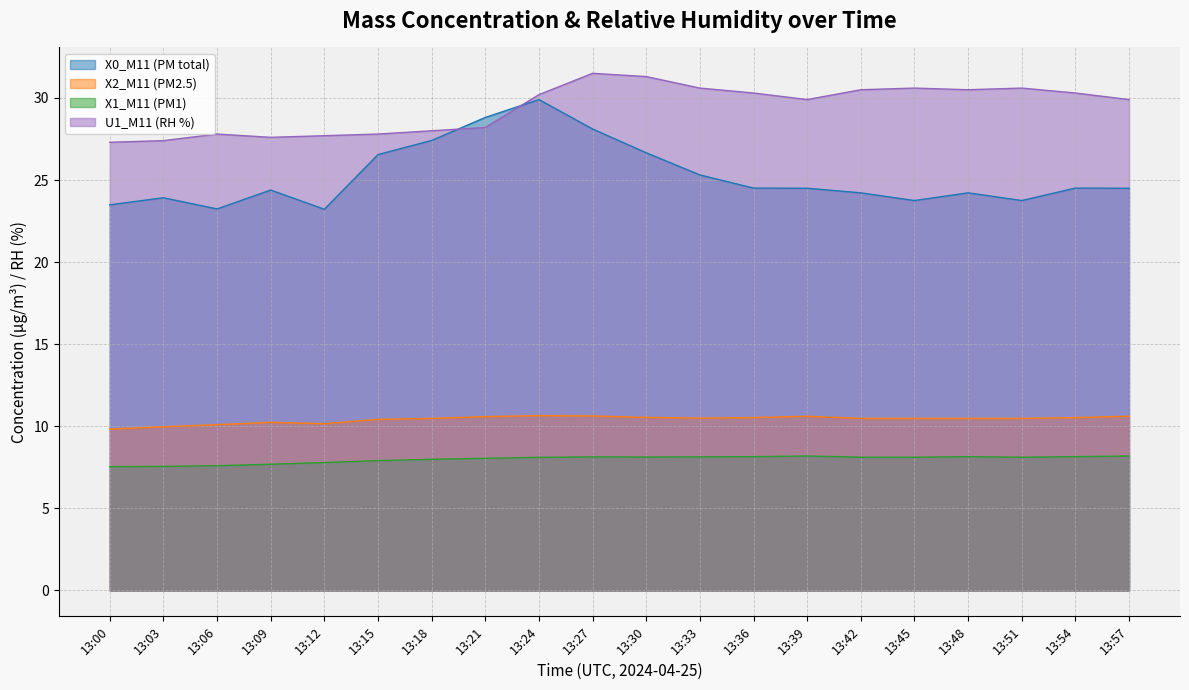

The X2_M11 (PM2.5) series shows 10.5 at 13:18. True or false?

True